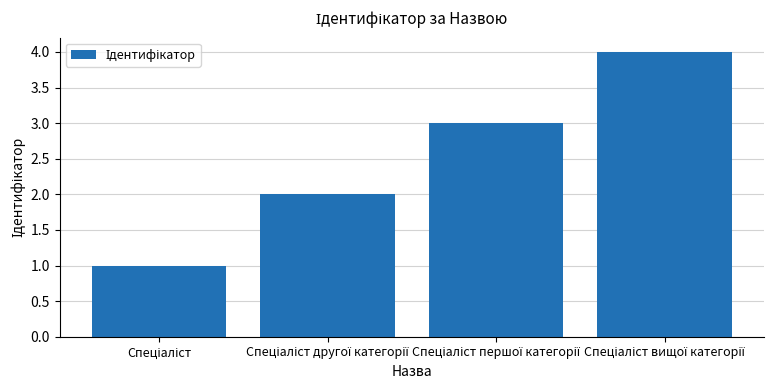

What is the maximum value shown in the chart?

4